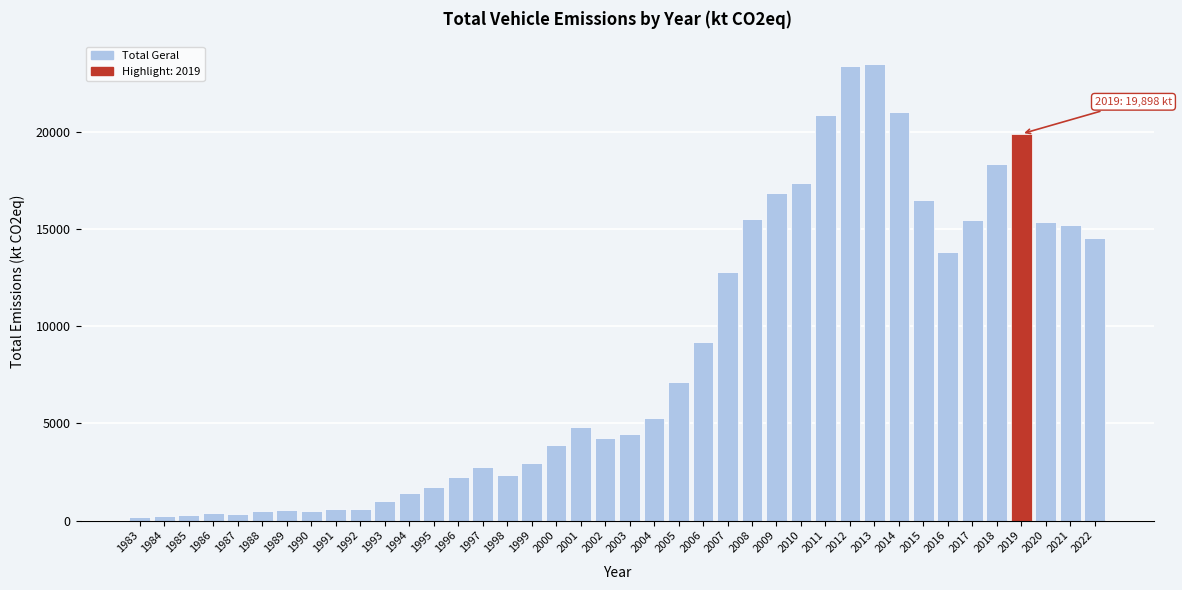

What is the greatest value displayed?

23495.2